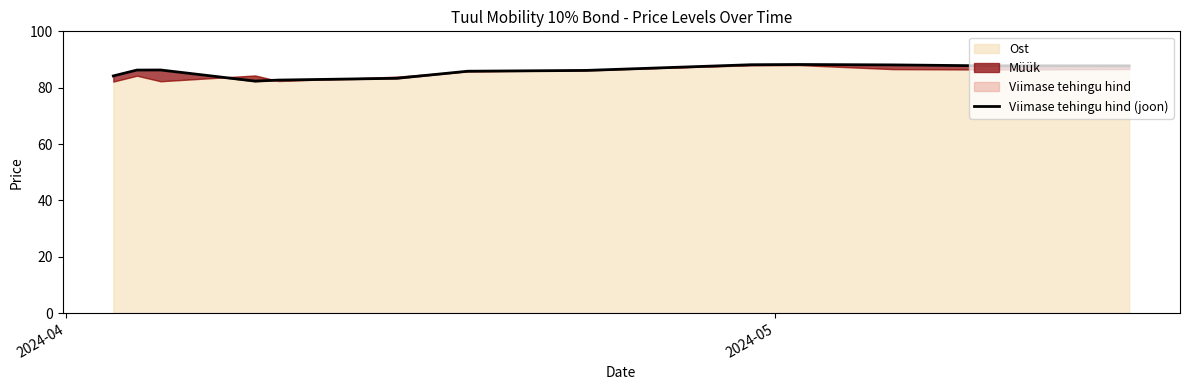

How many interior local valleys (lower than both neighbors) does the data have?

1